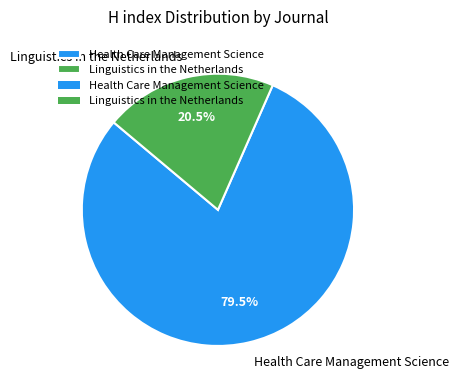

To the nearest percent, what is the combined percentage of Linguistics in the Netherlands and Health Care Management Science?

100%